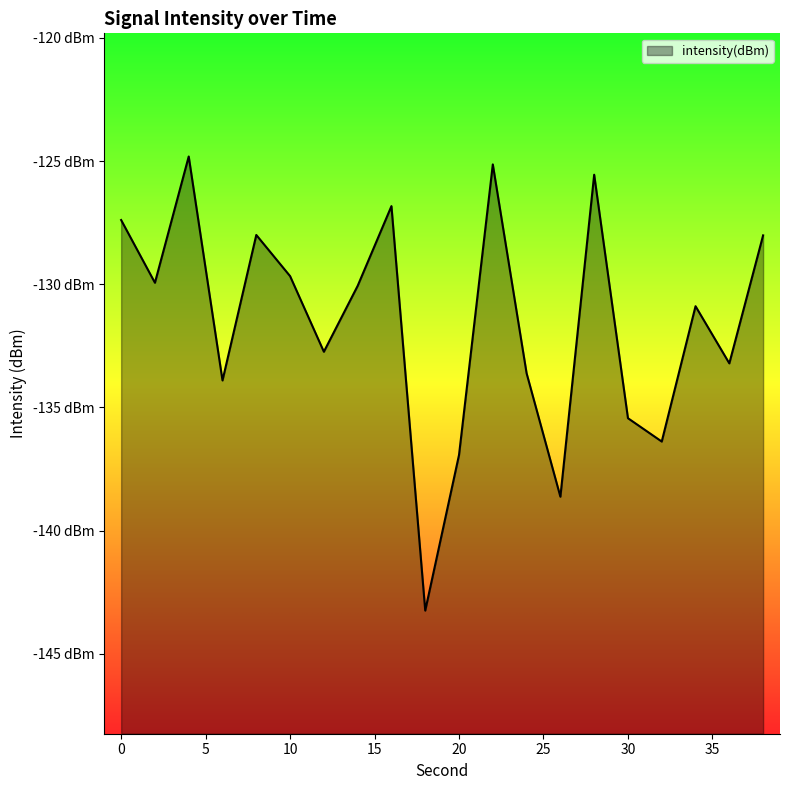

What is the sum of all values?

-2630.4